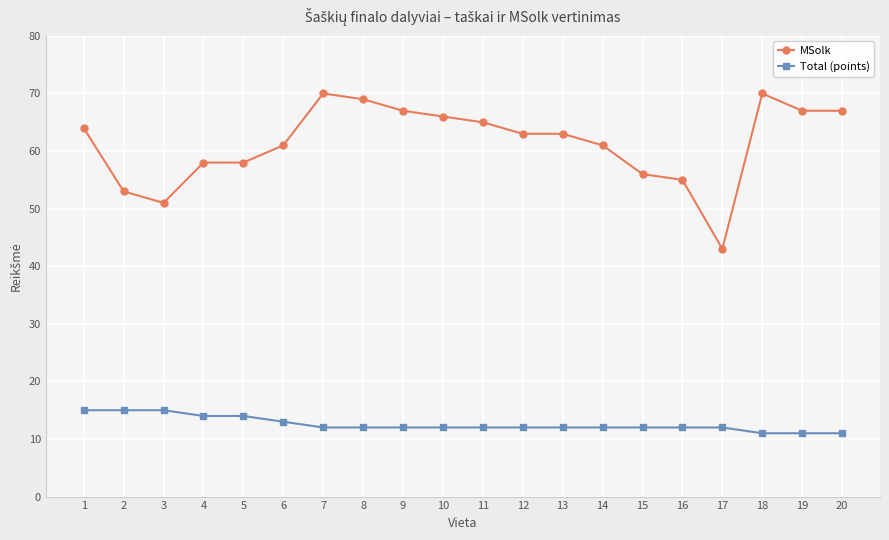

How many data points does each series have?

20